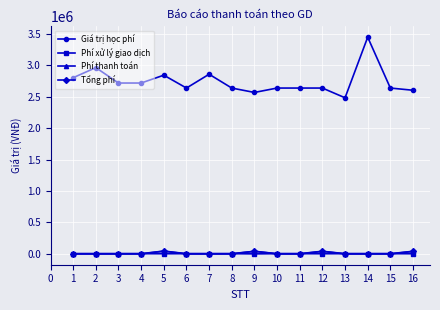

At which category is the sum across all series the highest?

14